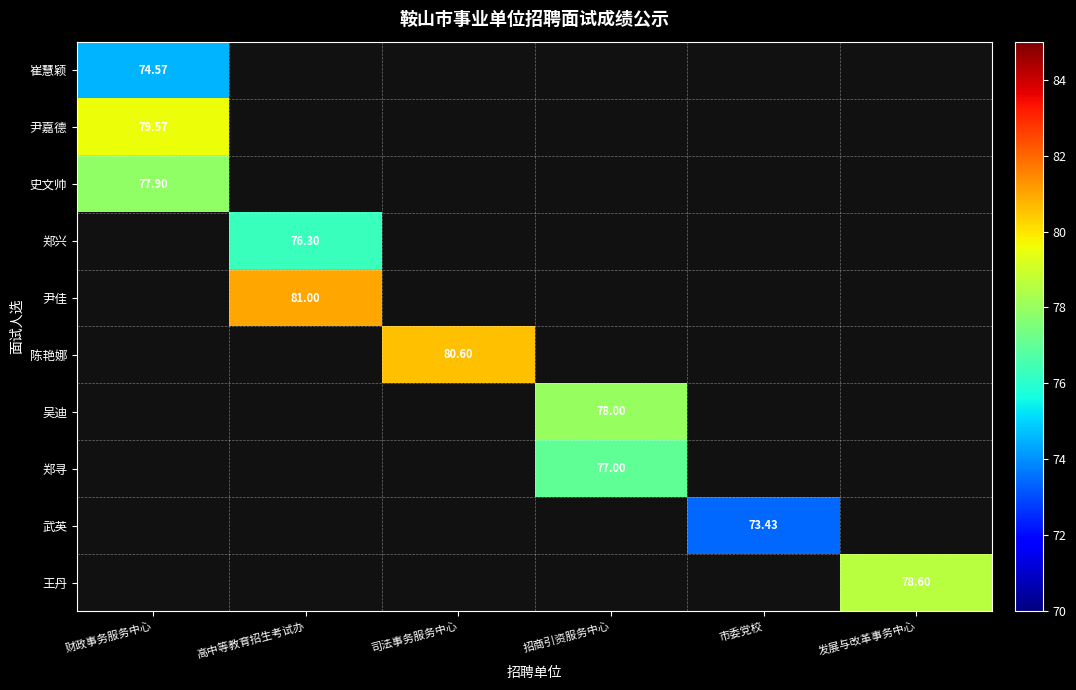

Which category has the highest value in the 尹嘉德 series?

财政事务服务中心